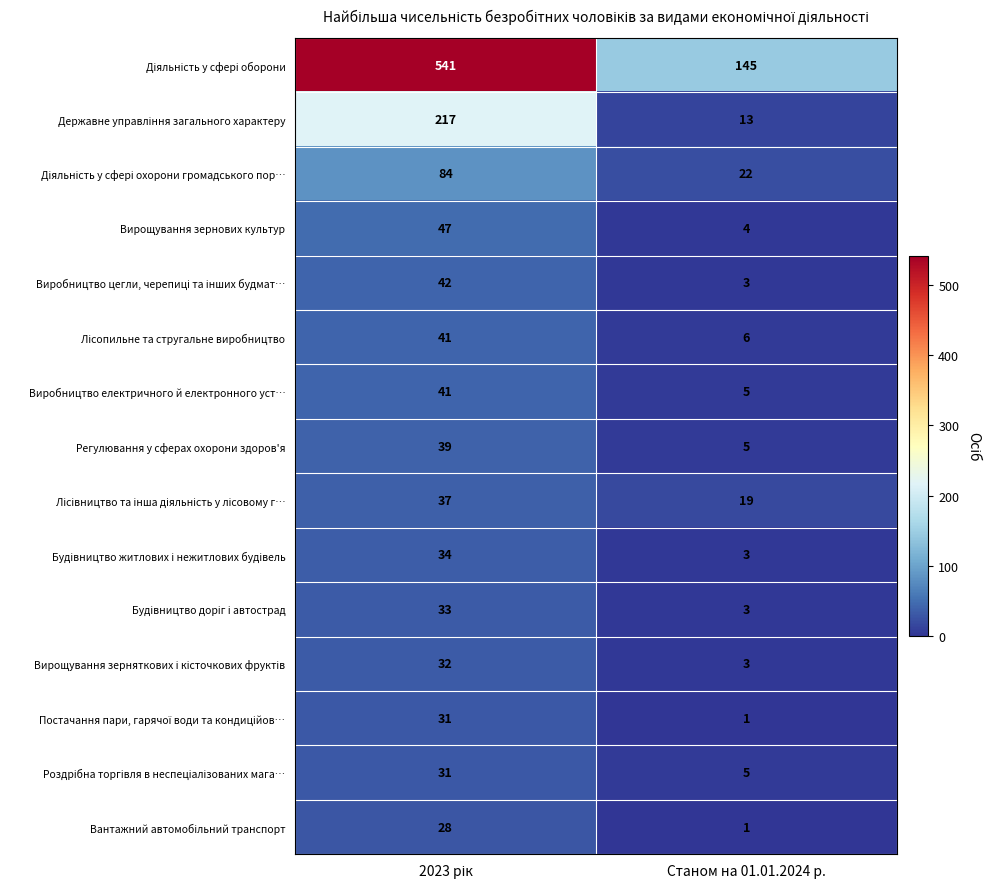

What is the difference between the maximum and minimum values in the Вирощування зернових культур series?

43